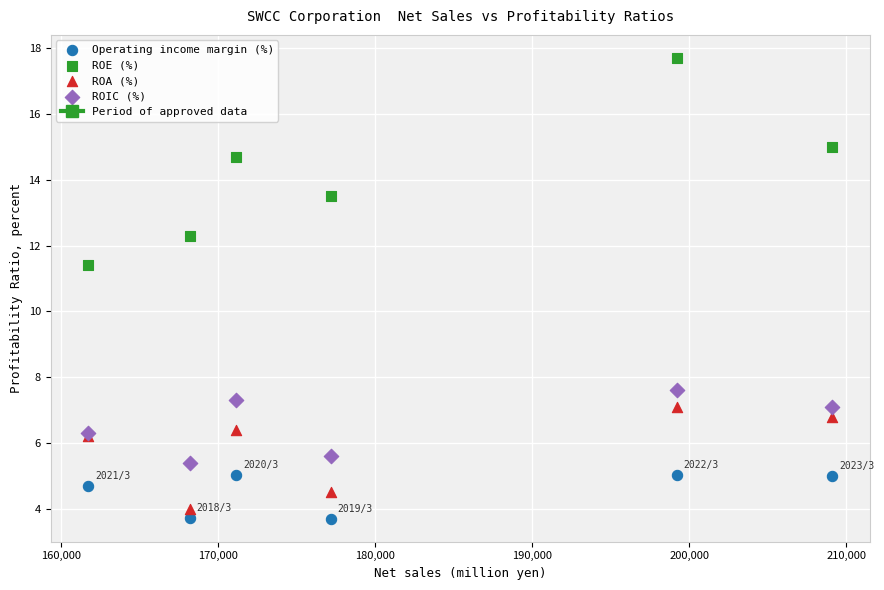

Which series contains the highest Y value?

ROE (%)